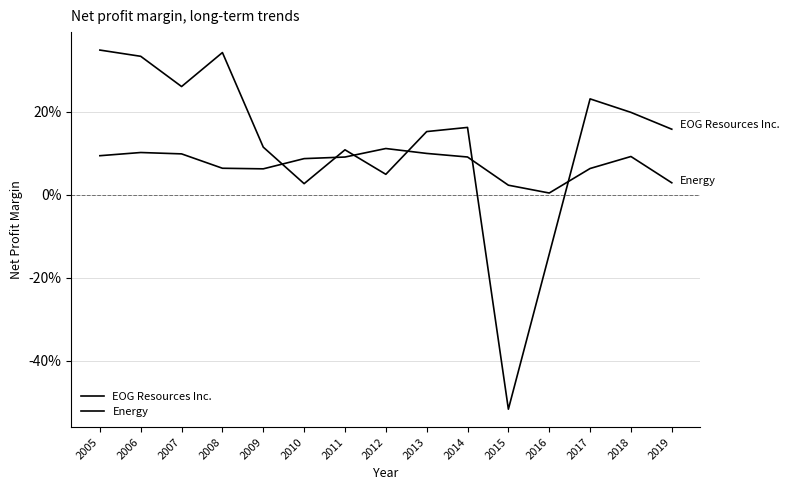

Which has a higher value, 2009 or 2010?

2009